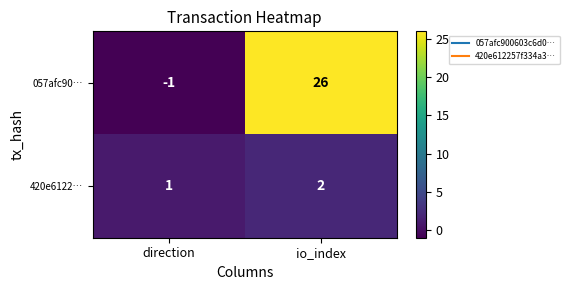

At which label is 420e6122… closest to 1?

direction